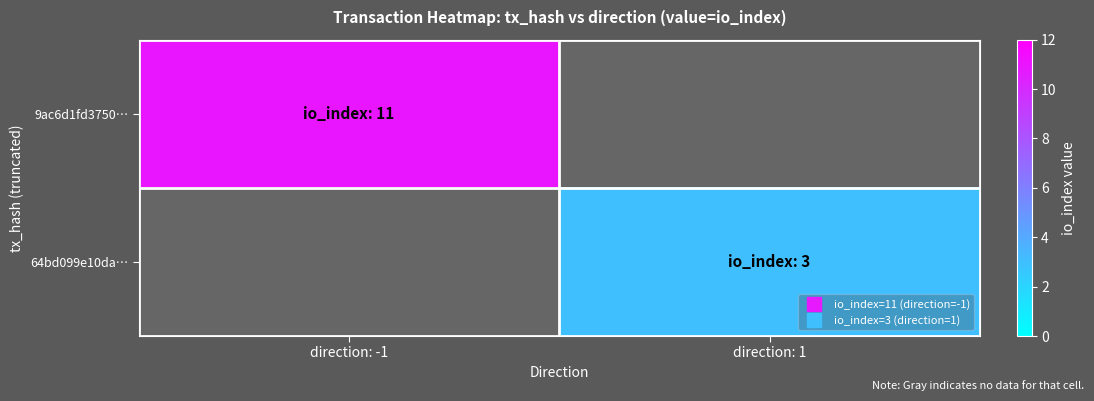

Which series has the largest range (max minus min)?

9ac6d1fd3750…